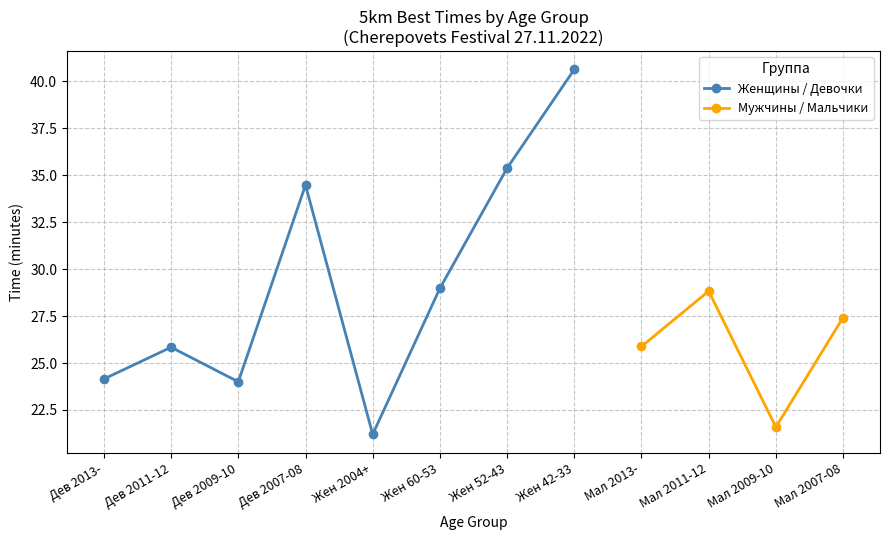

What is the value of the Женщины / Девочки point at the 4th from the left?

34.5